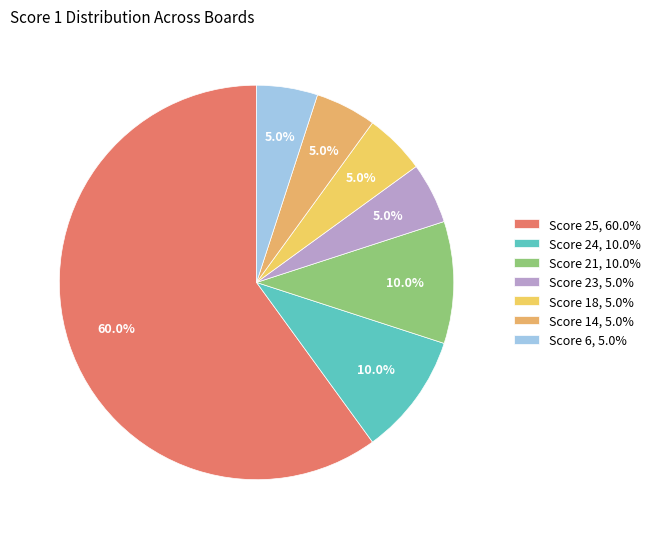

How many slices are in this pie chart?

7